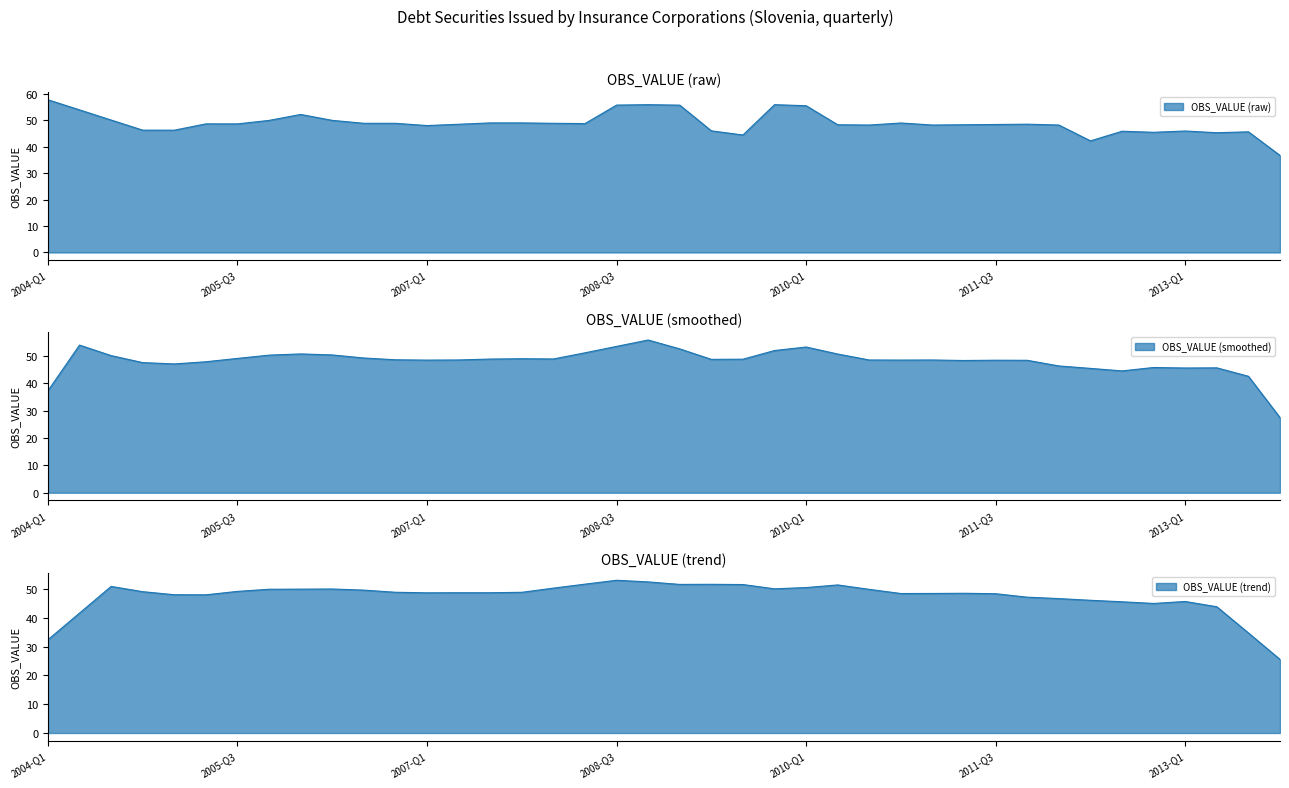

What is the change in value from 2009-Q2 to 2013-Q2?

-0.7